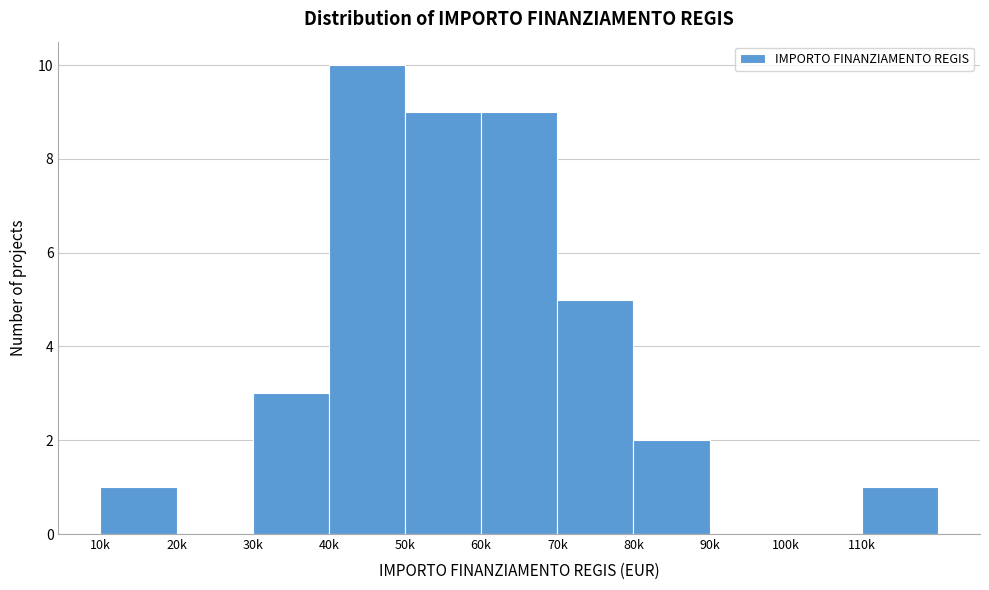

Reading right to left, list all the values displayed in this chart.

110k=1	100k=0	90k=0	80k=2	70k=5	60k=9	50k=9	40k=10	30k=3	20k=0	10k=1